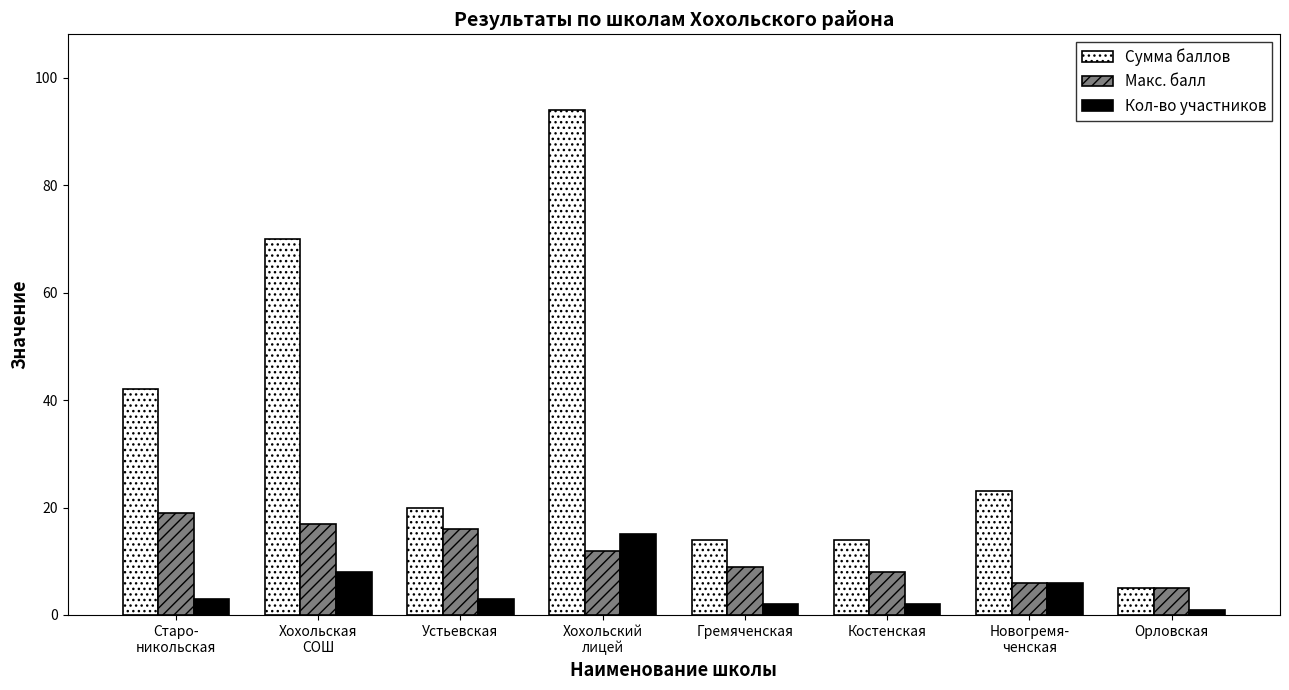

What value does the Макс. балл series have at Новогремя-
ченская, to the nearest 5?

5